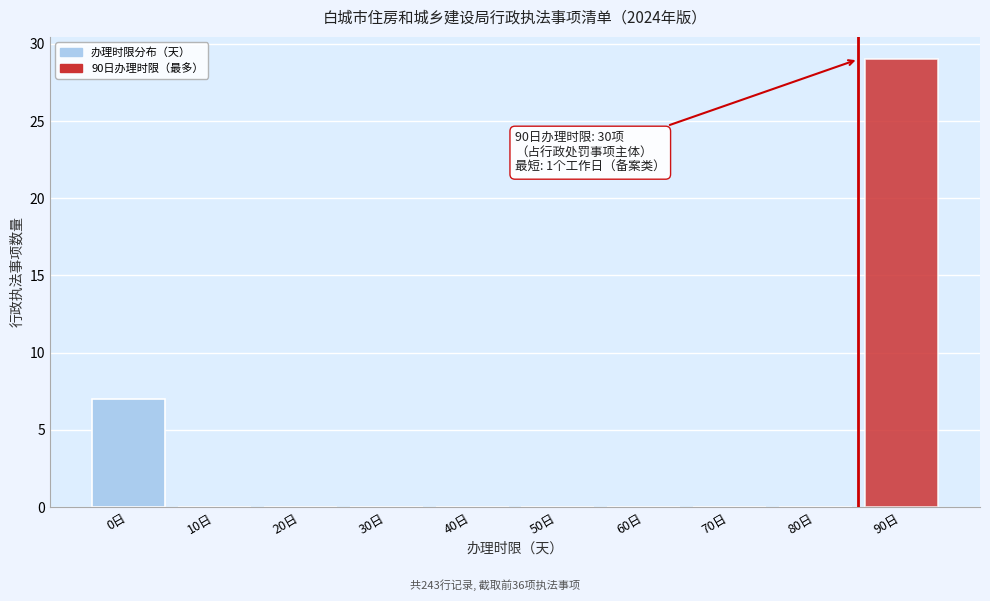

Reading right to left, transcribe all the data shown in this chart.

90日=29	80日=0	70日=0	60日=0	50日=0	40日=0	30日=0	20日=0	10日=0	0日=7